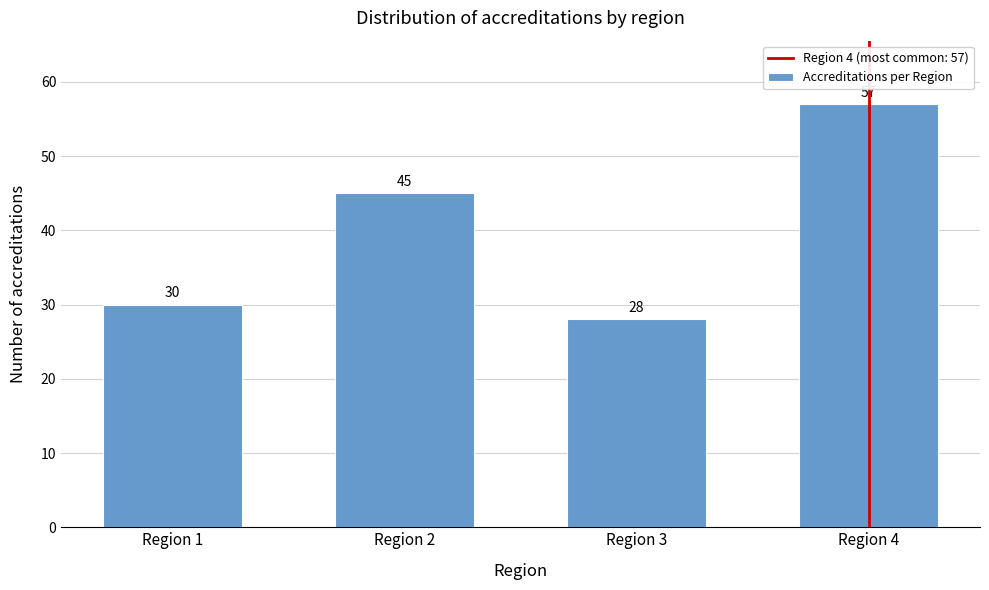

Reading right to left, list all the values displayed in this chart.

57	28	45	30